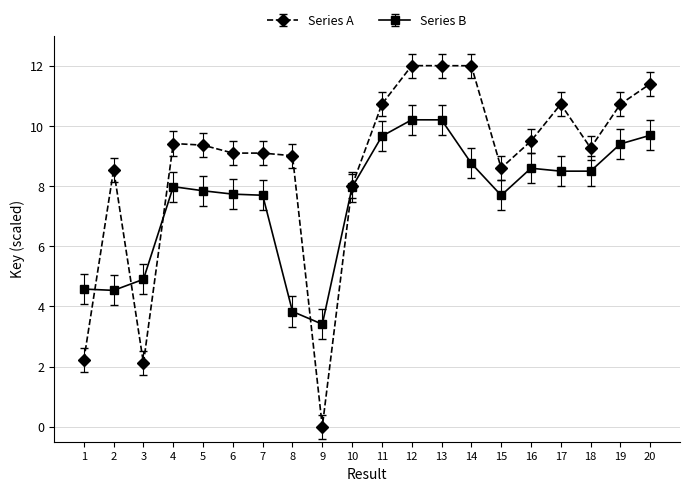

Where is Series A nearest to the value 6?

10